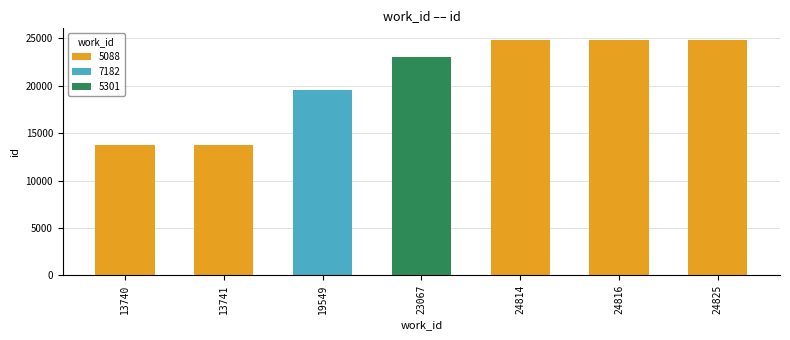

What is the lowest value of the 7182 series?

19549